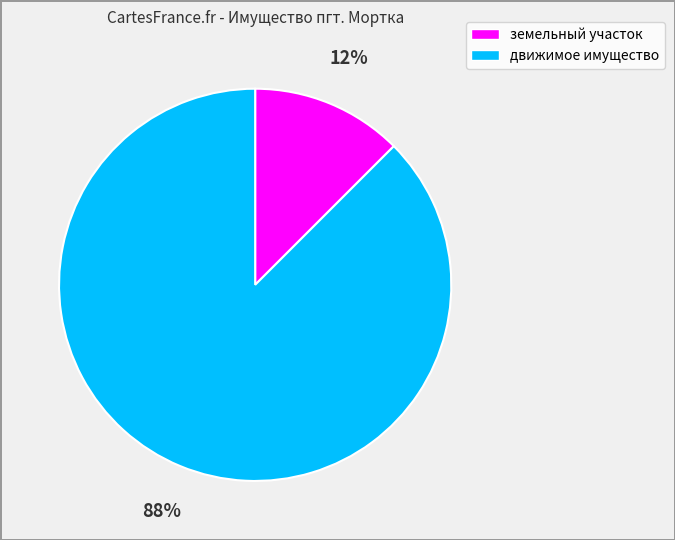

Combined, do земельный участок and движимое имущество account for over 50%?

Yes